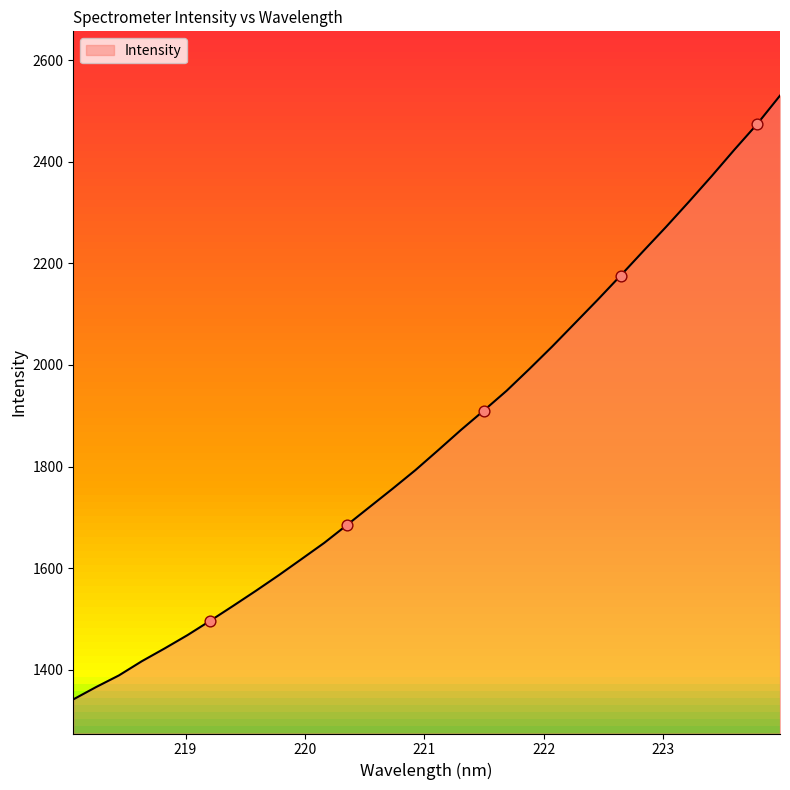

Approximately how many times larger is the value at 222.8355 compared to 219.9712?

1.4